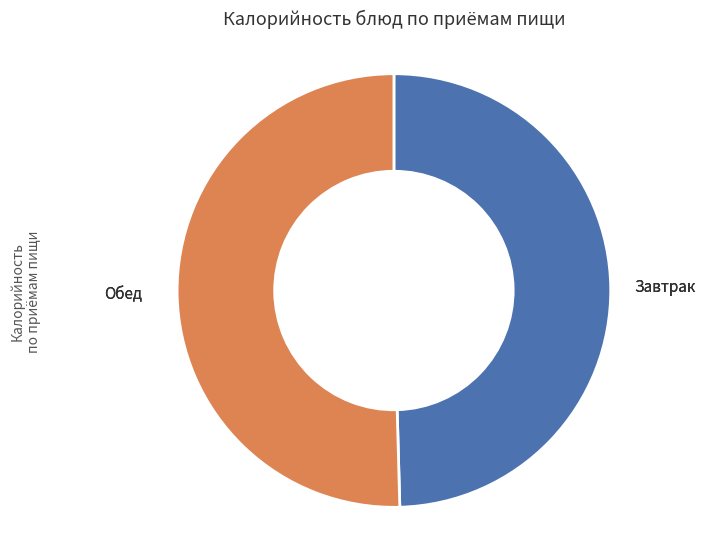

Is there a majority slice in this chart?

Yes